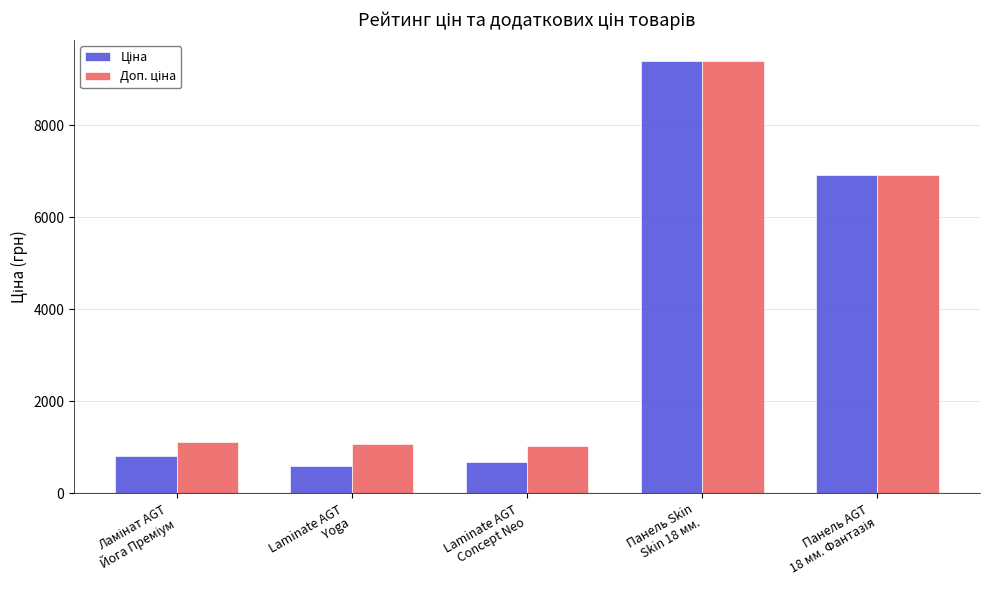

What is the smallest value displayed?

589.9